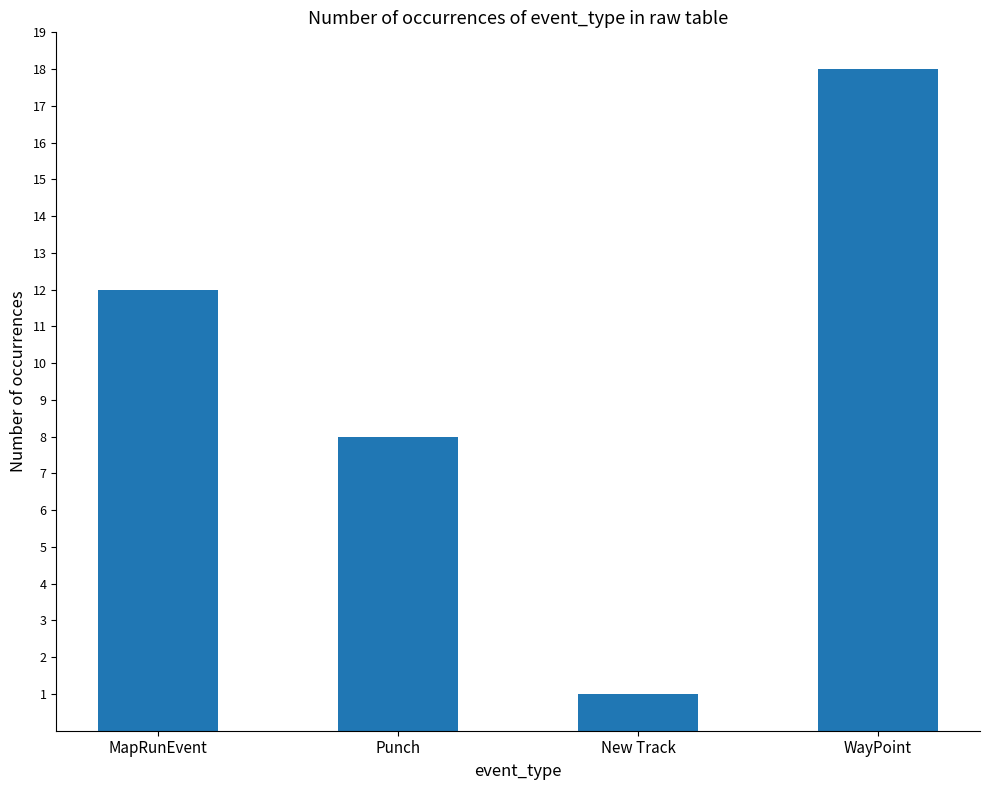

Does the chart contain any negative values?

No